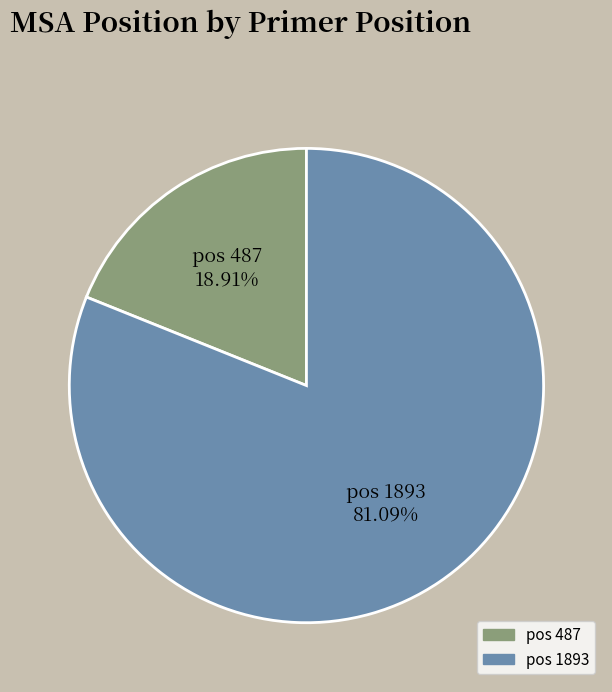

Does any single category account for the majority?

Yes